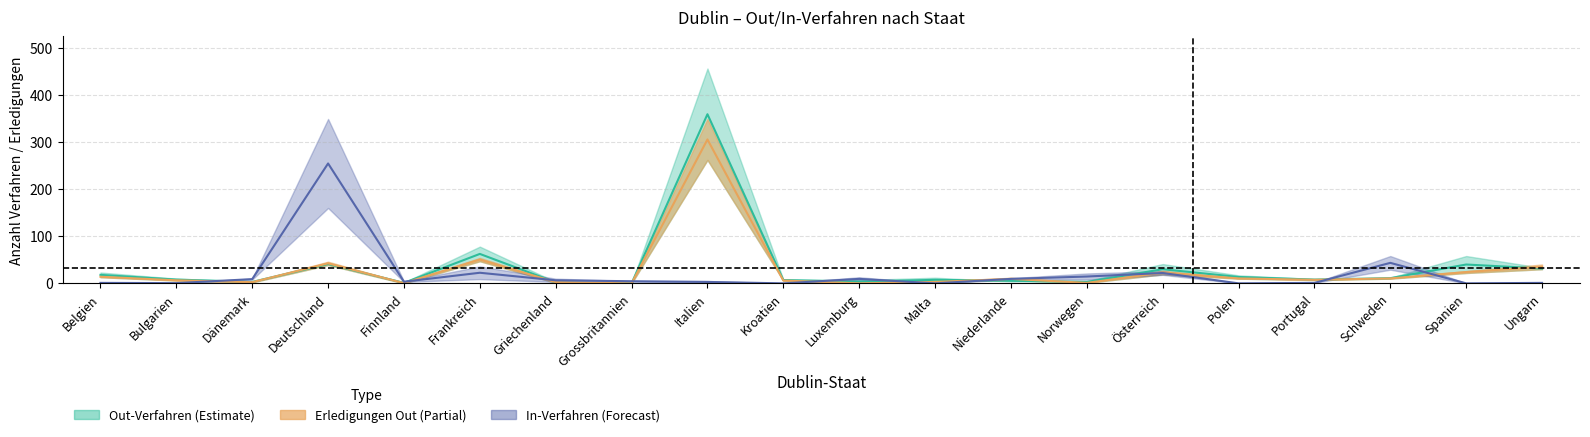

Is the value of Total Erledigungen In at Polen greater than the value of Total Erledigungen Out at Kroatien?

No